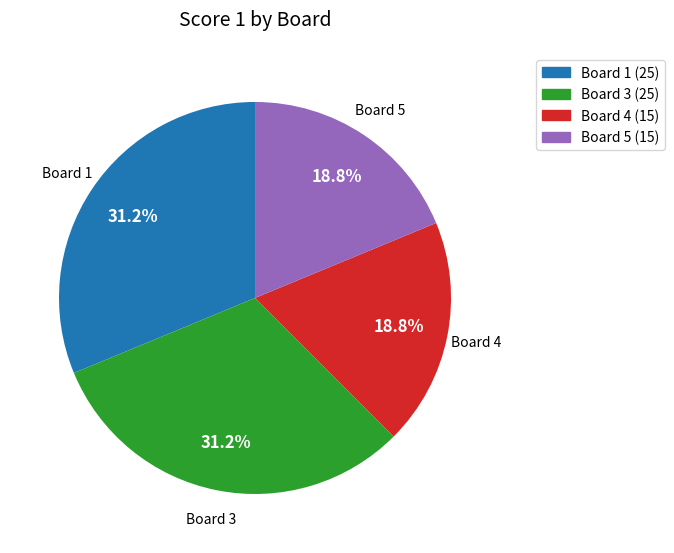

Count the number of slices in the pie.

4